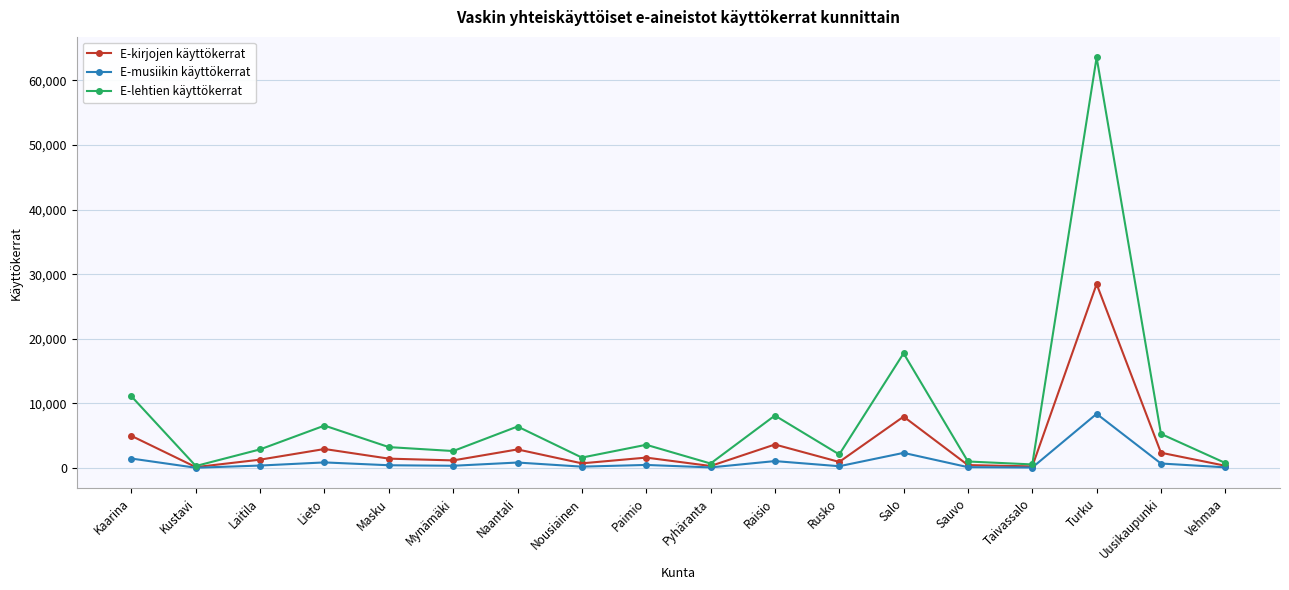

What is the difference between the highest and lowest values at Kustavi?

268.4